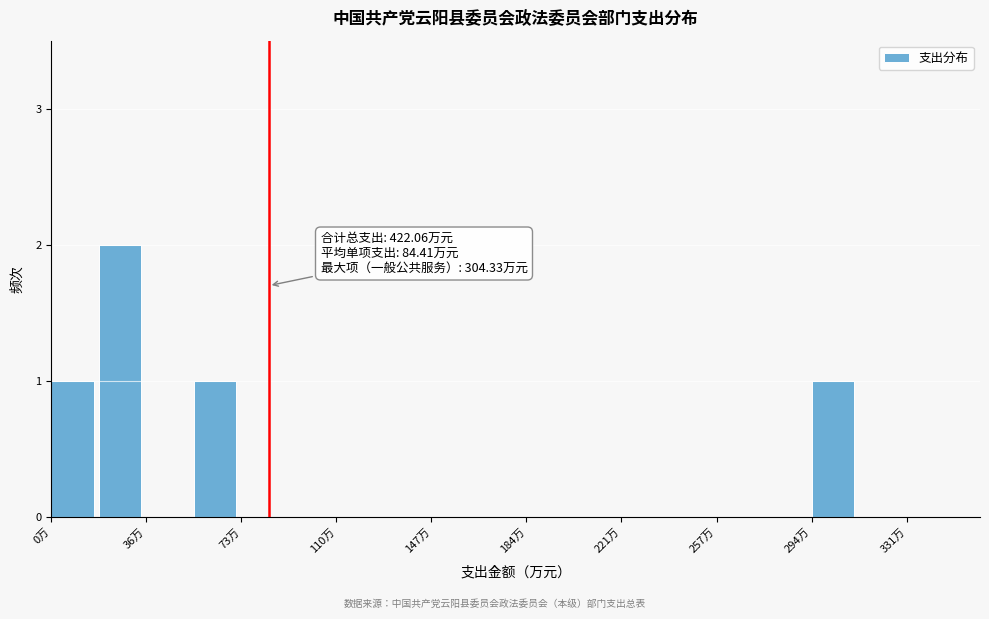

Around what value on the x-axis is the tallest bar? Give the approximate position of its centre, as read against the axis.

25